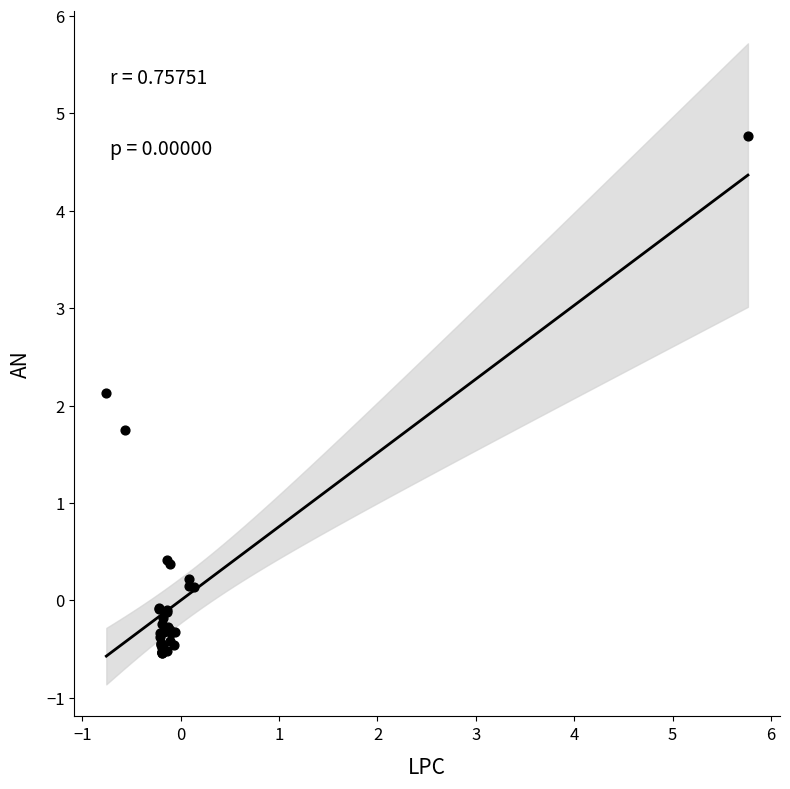

What Y value in the scatter plot is closest to 2?

2.1